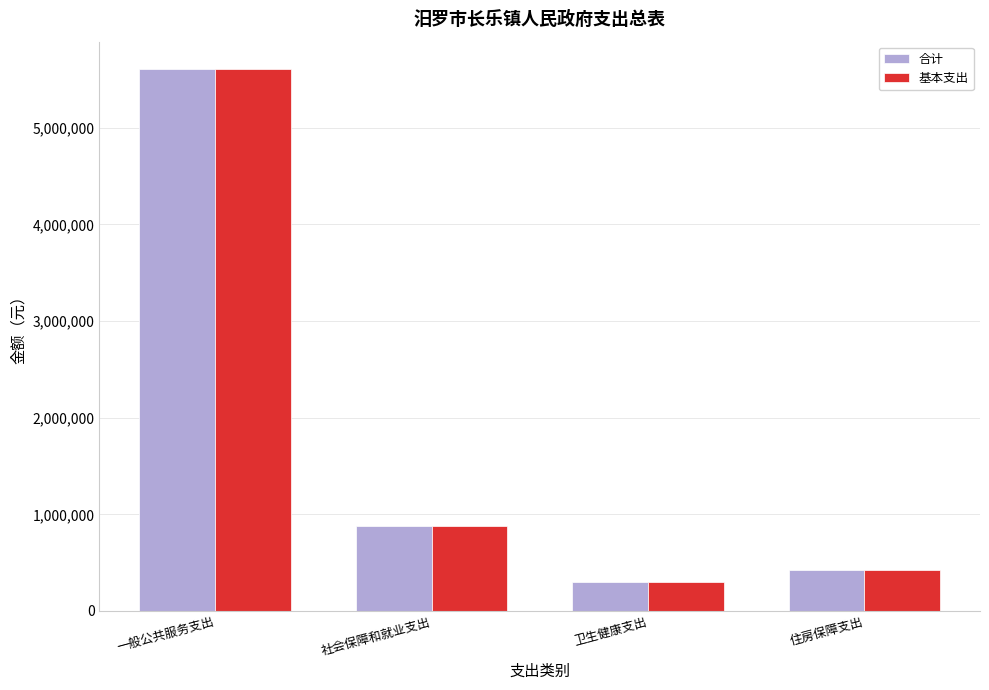

What value does the 合计 series have at 卫生健康支出?

299890.2